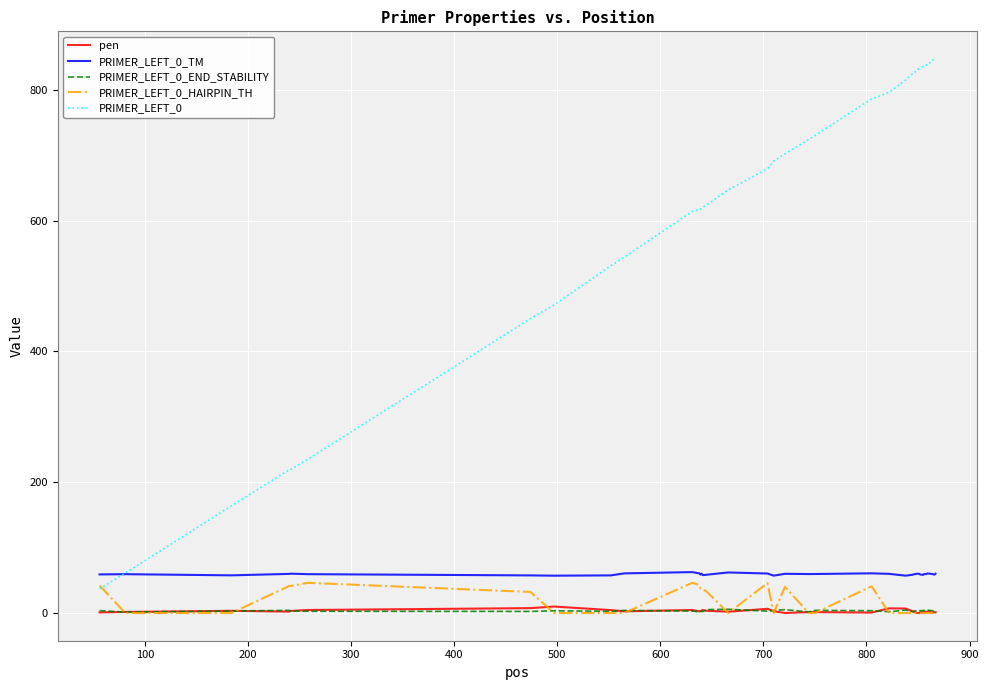

True or false: PRIMER_LEFT_0_END_STABILITY and PRIMER_LEFT_0 intersect in this chart.

False